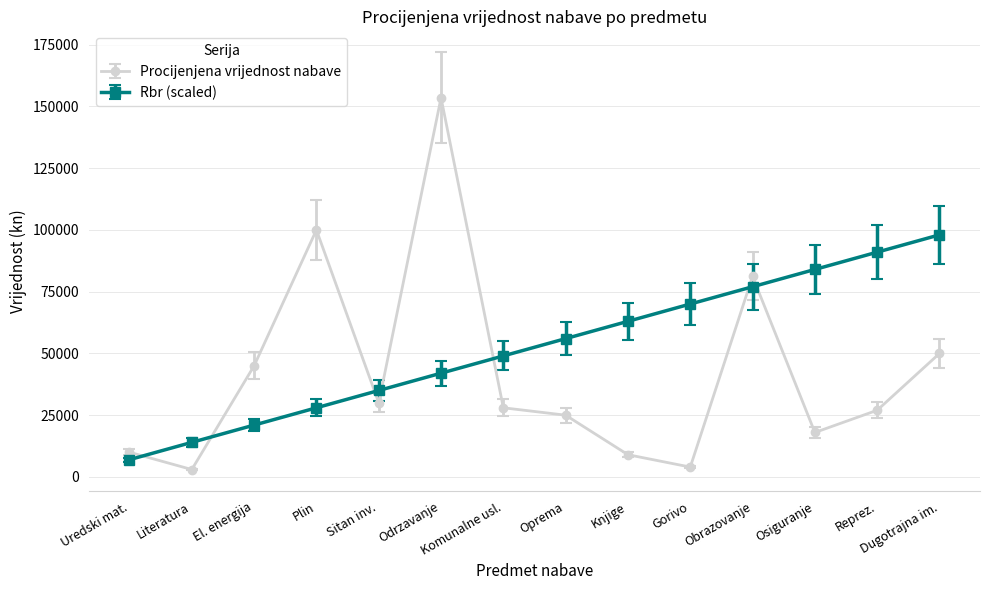

Between Odrzavanje and Dugotrajna im., which series saw the biggest shift?

Procijenjena vrijednost nabave